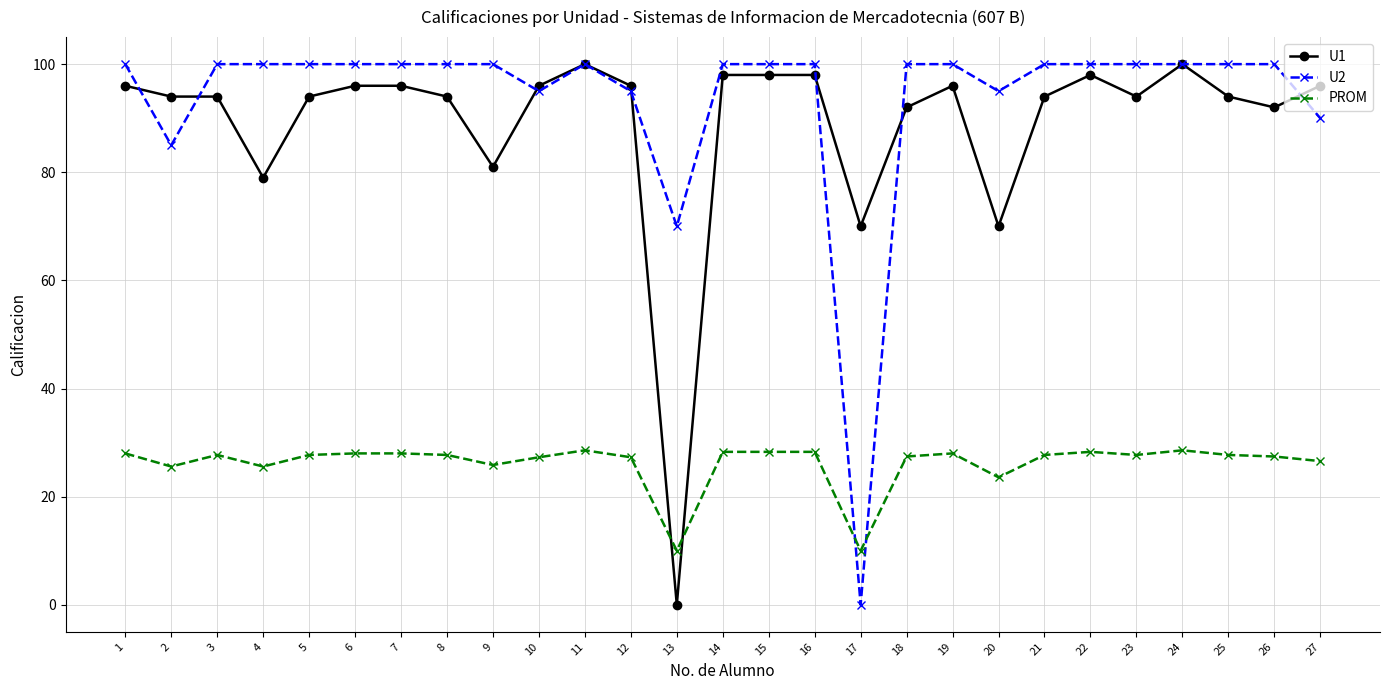

Where is U2 nearest to the value 50?

13